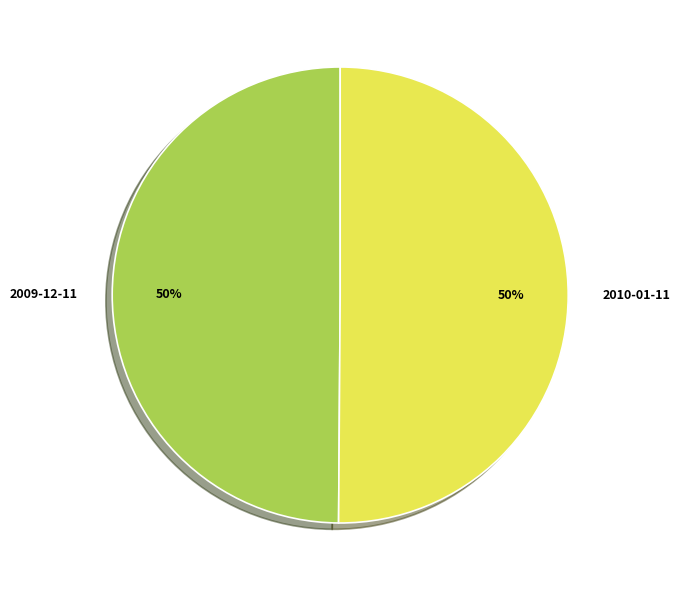

What is the ratio of the value at 2010-01-11 to the value at 2009-12-11?

1.0